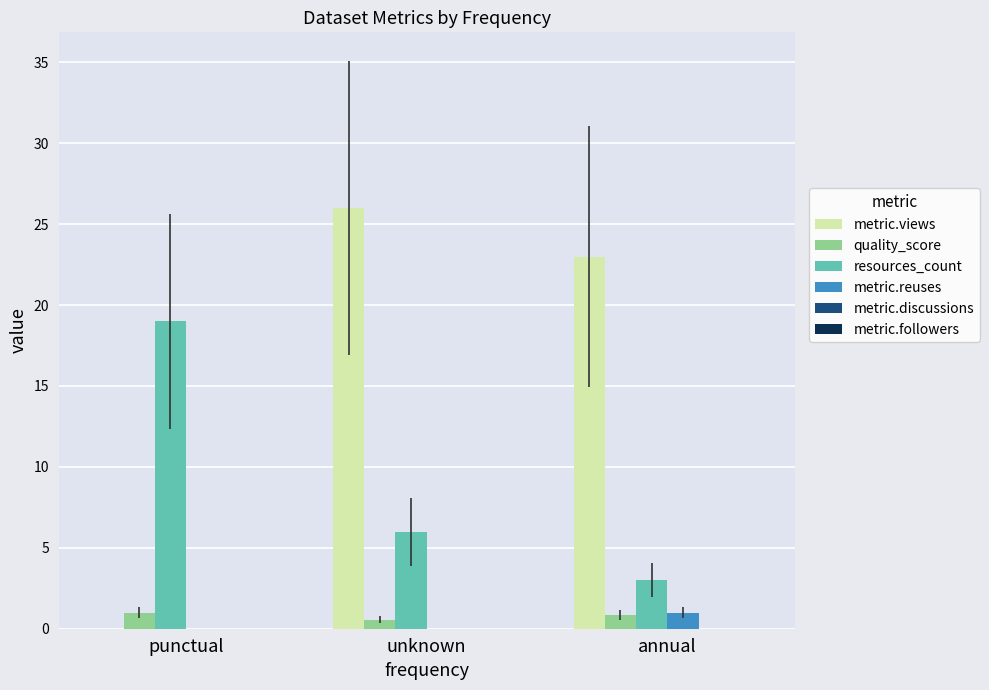

What is the maximum value for metric.views?

26.0